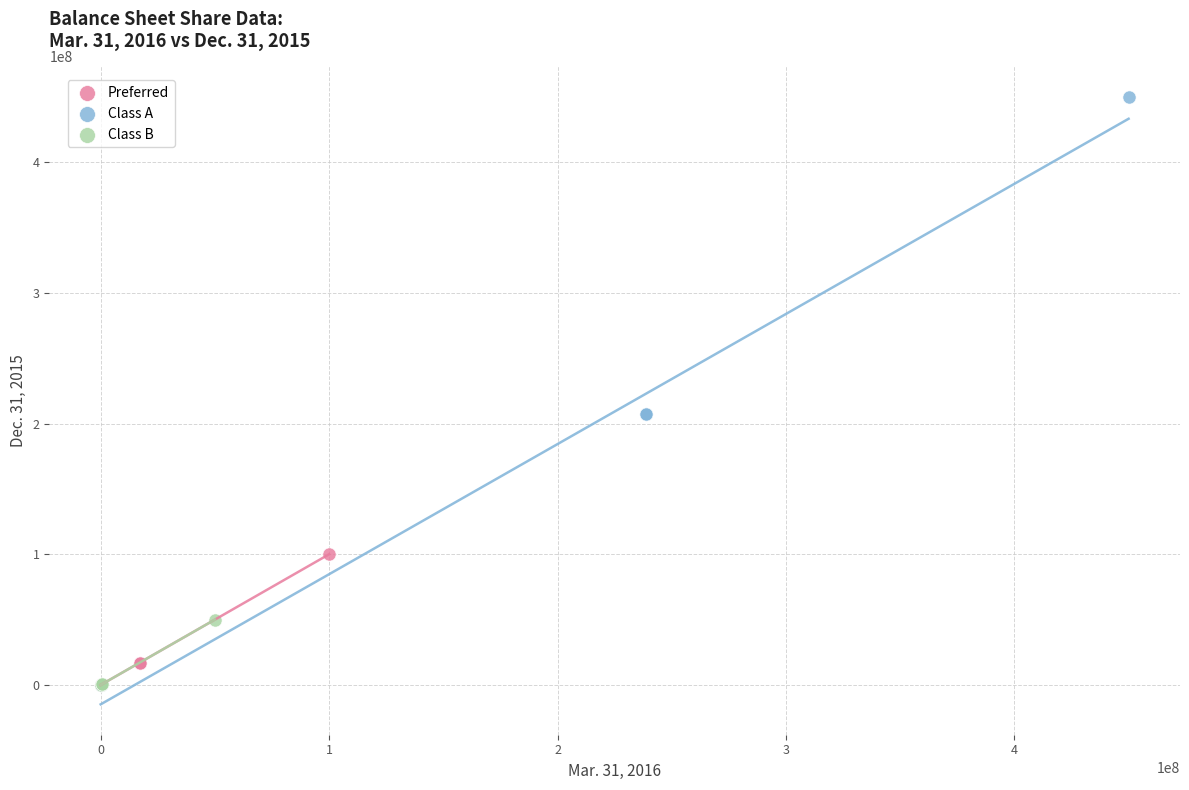

Which series has the largest Y range (max minus min)?

Class A